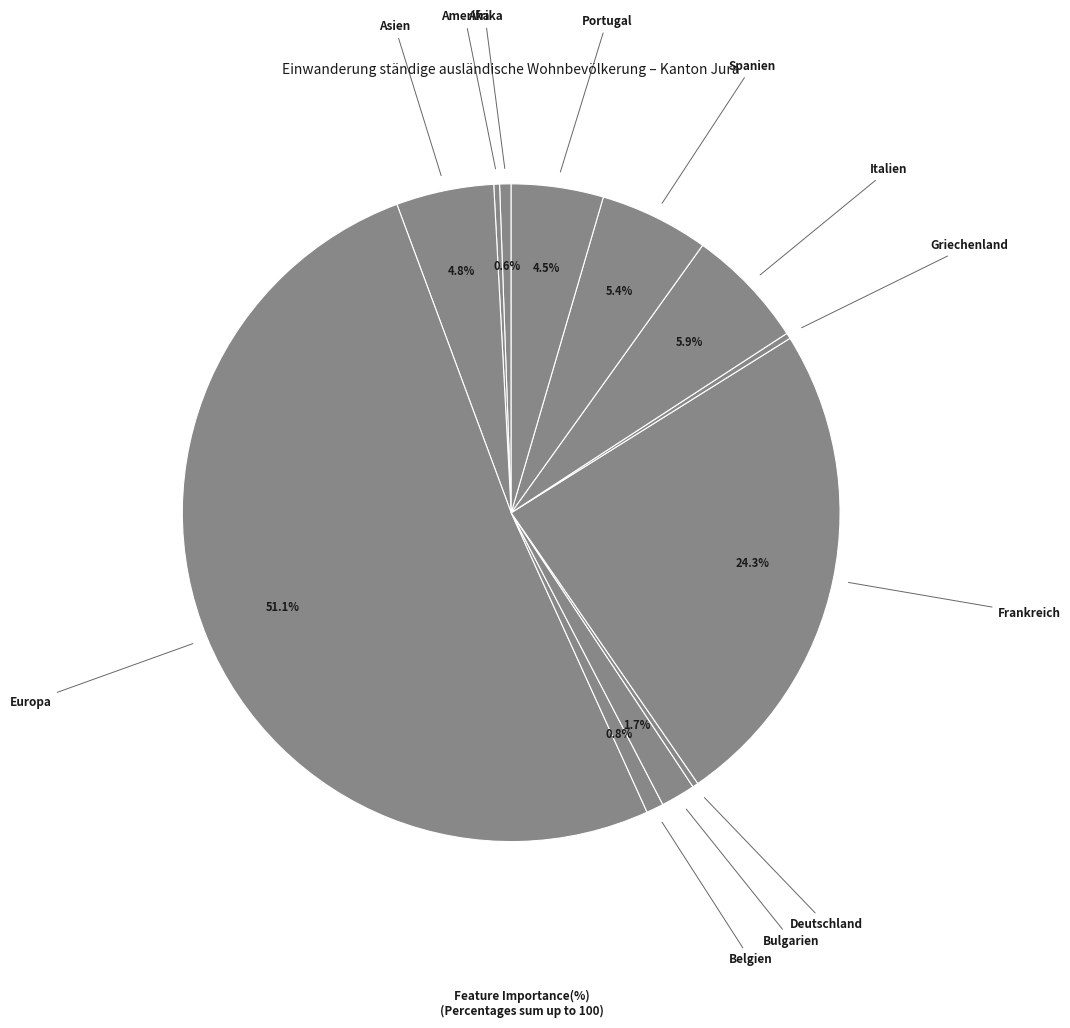

How much of the chart is everything except Italien?

94.1%